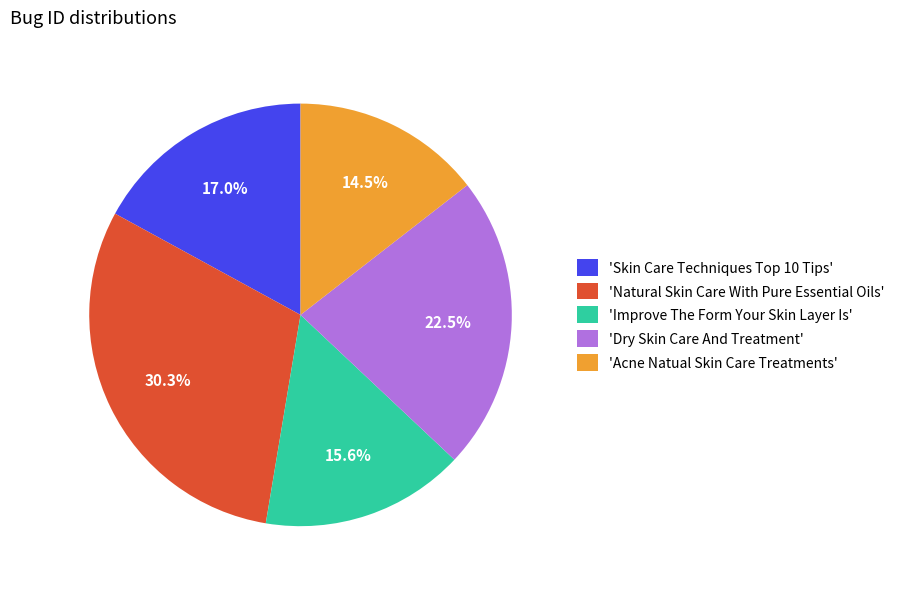

How many segments does this pie chart have?

5